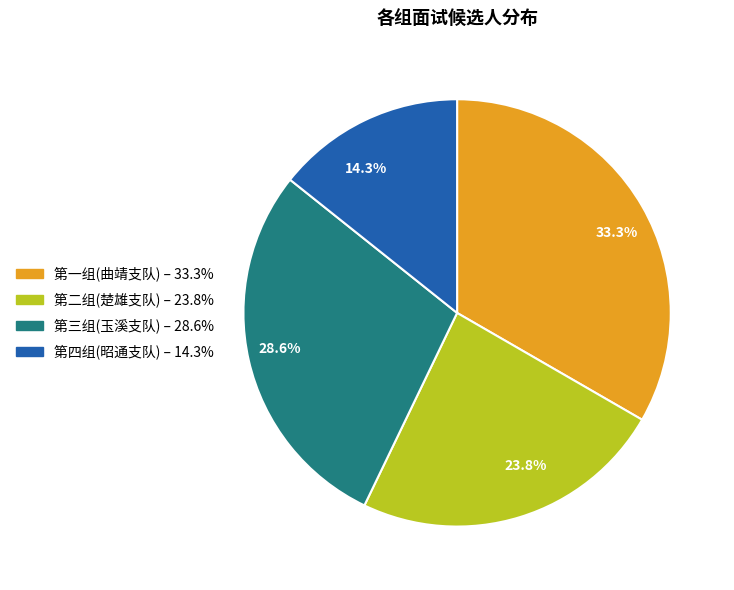

How much of the chart is everything except 14.3%?

85.7%